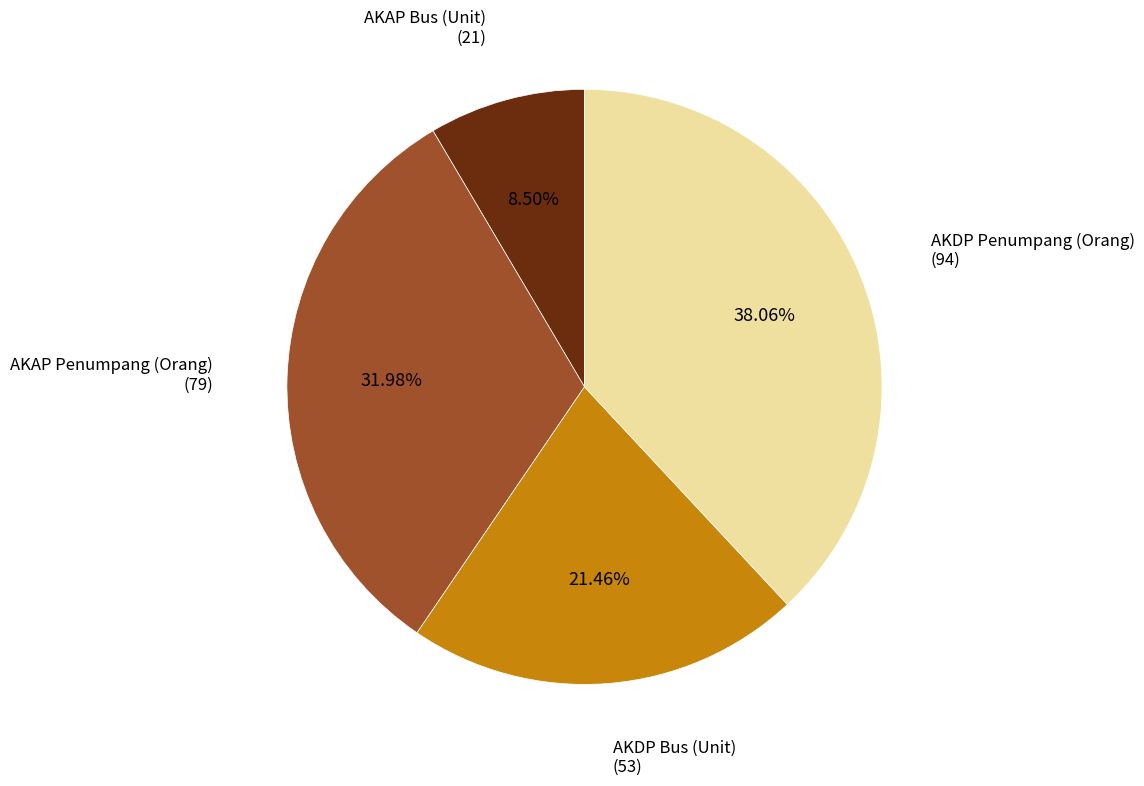

Is there any slice that represents more than half of the pie?

No